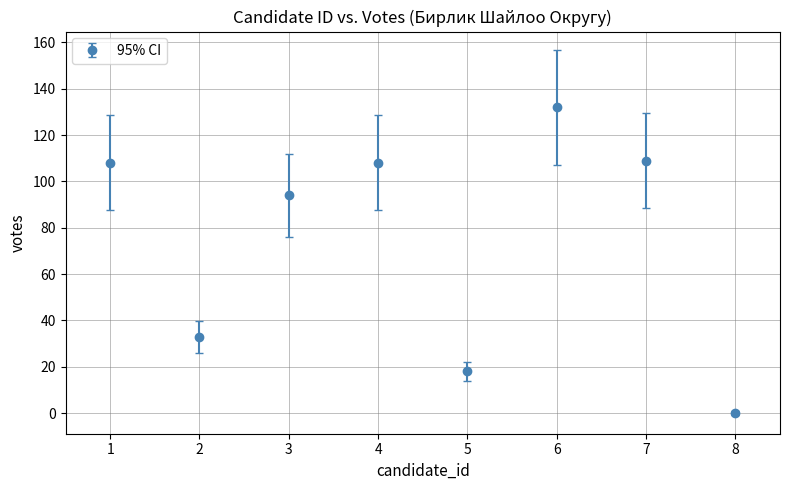

What is the change in value from 1 to 5?

-90